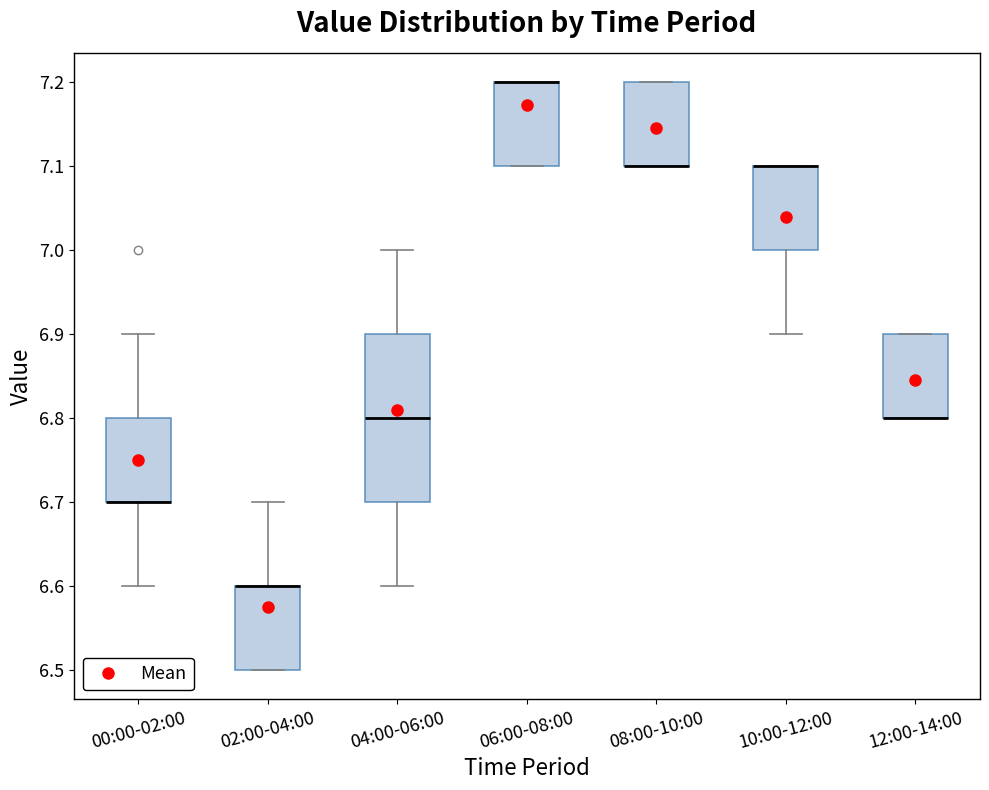

Comparing the boxes themselves (not the whiskers), which one is the tallest?

04:00-06:00